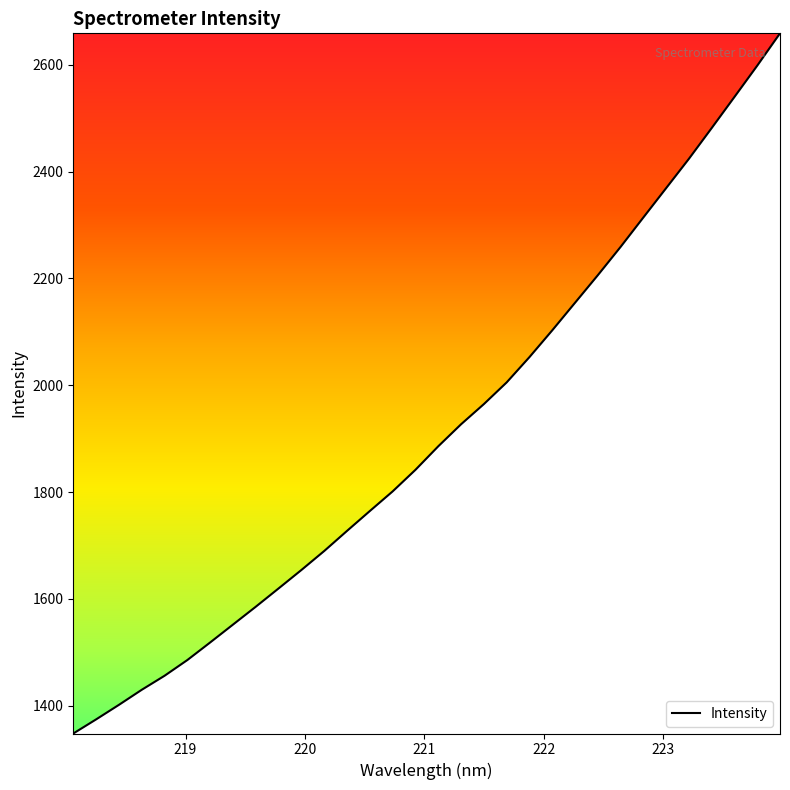

What is the minimum value shown in the chart?

1348.1